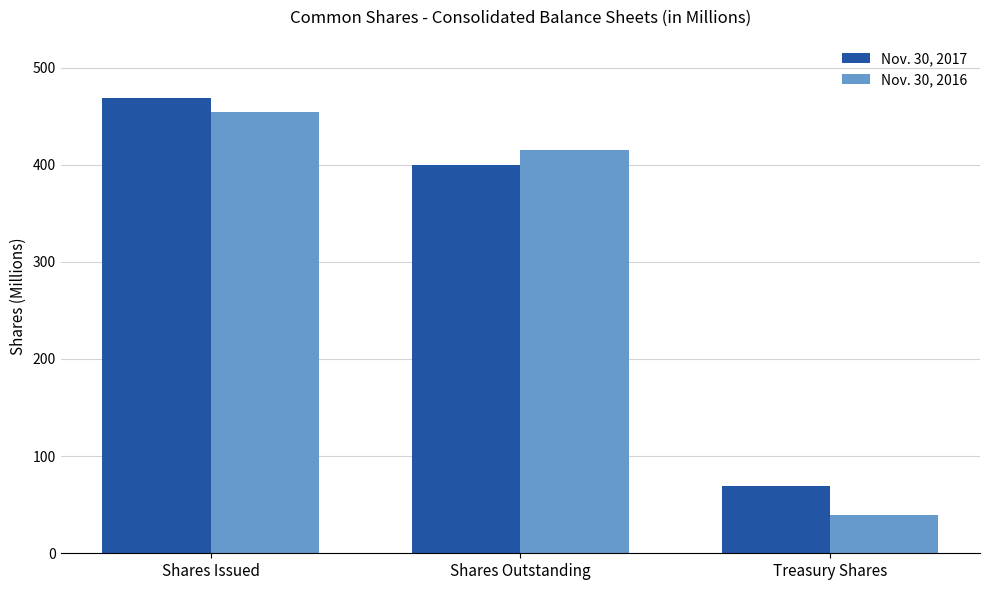

Reading left to right, list all the values displayed in this chart.

Nov. 30, 2017: Shares Issued=468.7	Shares Outstanding=399.2	Treasury Shares=69.5
Nov. 30, 2016: Shares Issued=454.1	Shares Outstanding=415.0	Treasury Shares=39.1